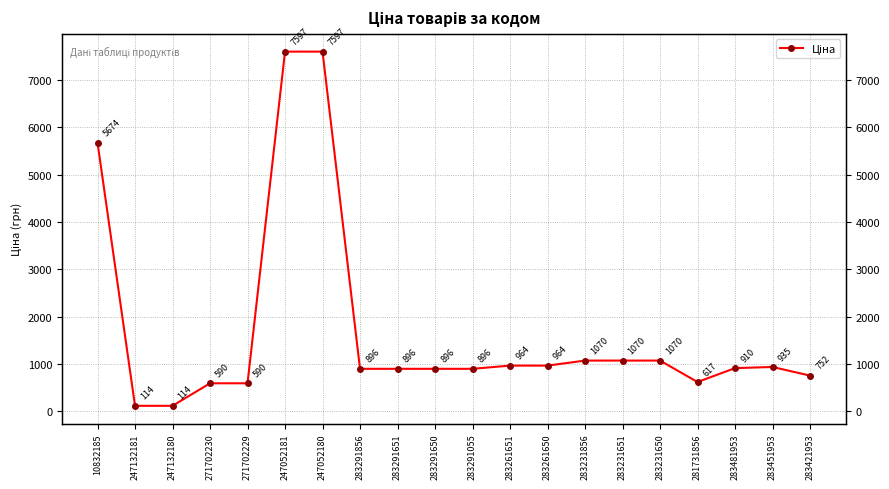

The value at 10832185 is 5673.8. True or false?

True